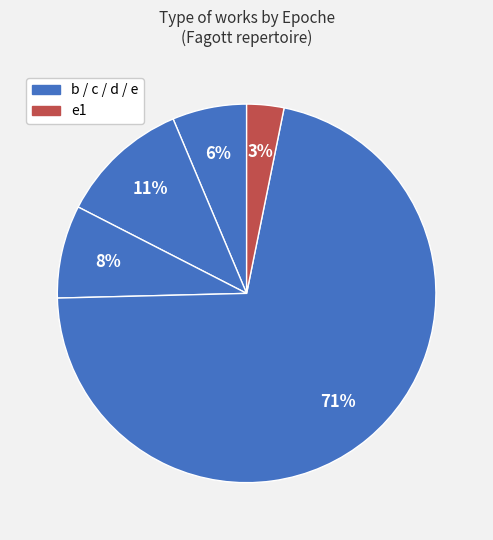

How many slices are in this pie chart?

5